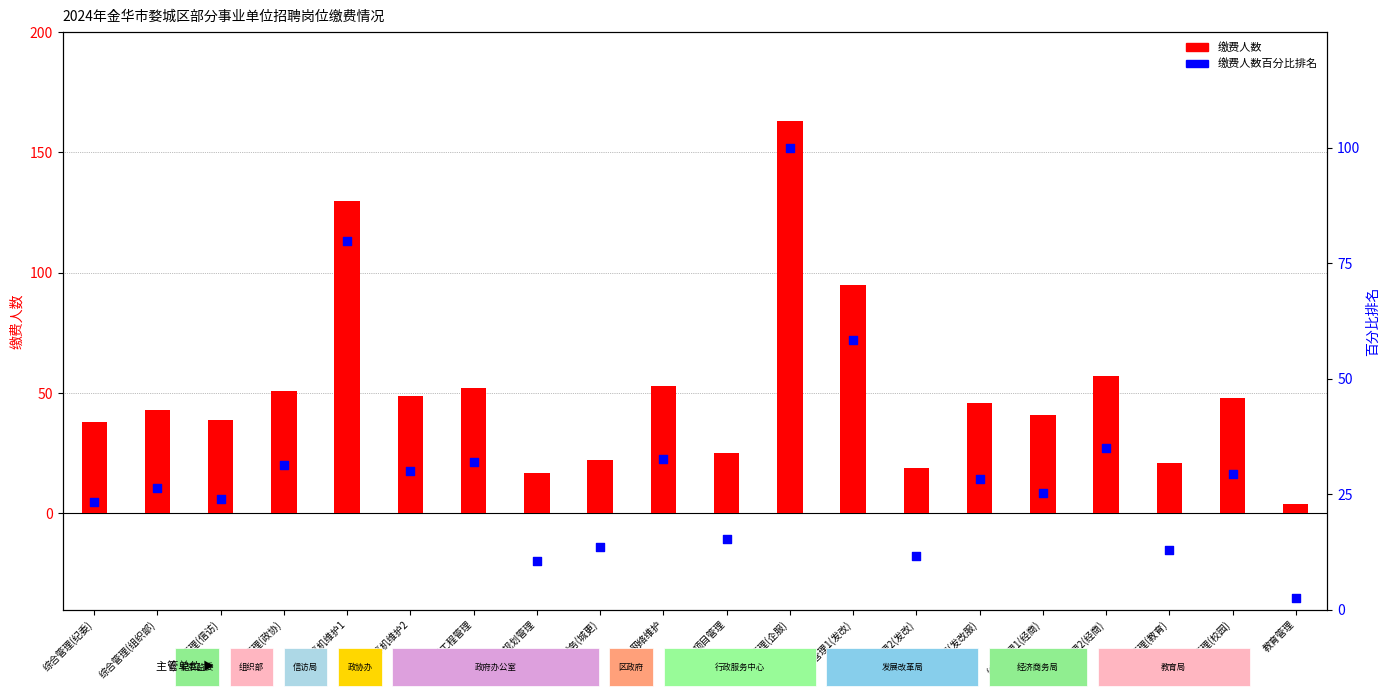

Is the value of 缴费人数 at 工程管理(教育) greater than the value of 缴费人数百分比排名 at 综合管理(组织部)?

No